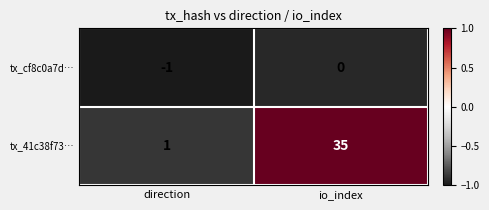

The value of tx_cf8c0a7d… at direction is 0. True or false?

False